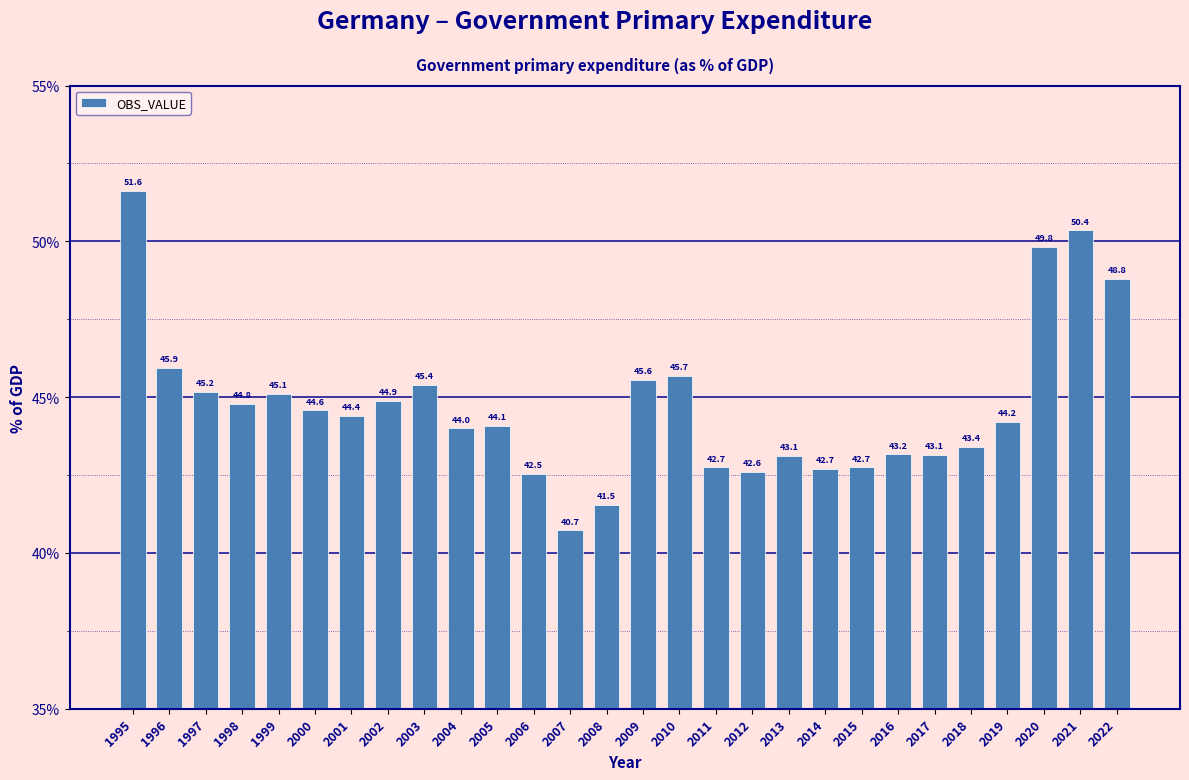

Reading left to right, transcribe all the data shown in this chart.

51.6	45.9	45.2	44.8	45.1	44.6	44.4	44.9	45.4	44.0	44.1	42.5	40.7	41.5	45.6	45.7	42.7	42.6	43.1	42.7	42.7	43.2	43.1	43.4	44.2	49.8	50.4	48.8